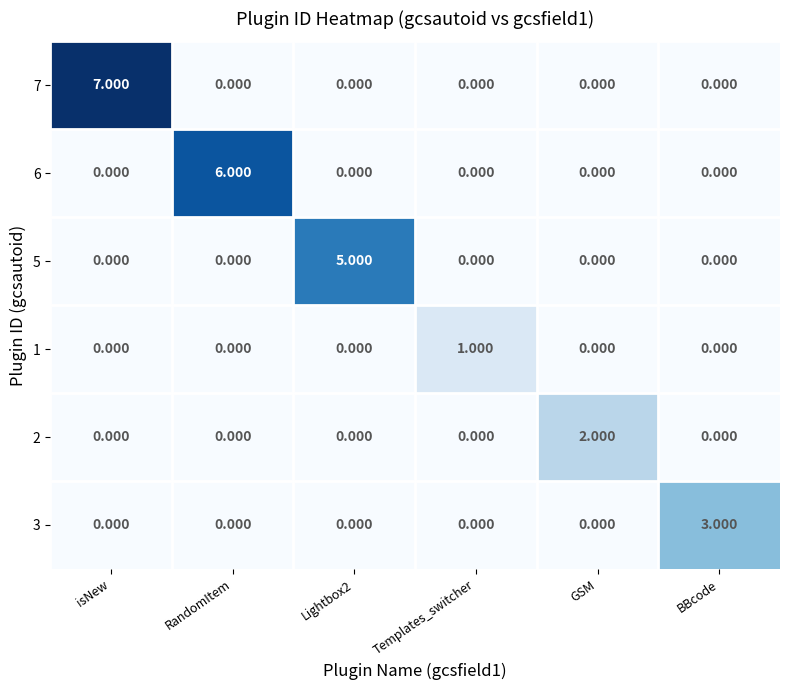

At which category is the sum across all series the highest?

isNew